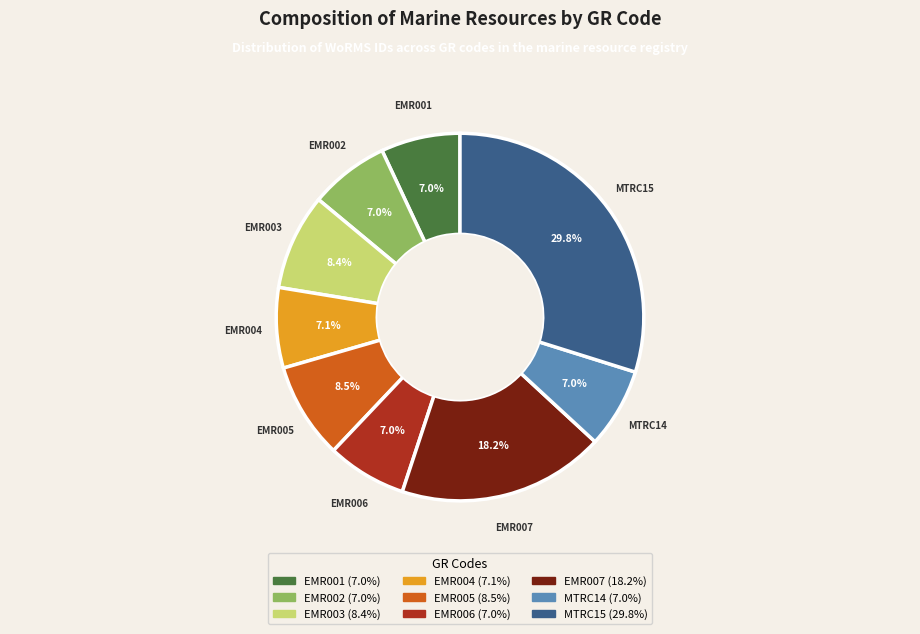

To the nearest percent, what percentage of the pie is EMR001?

7%